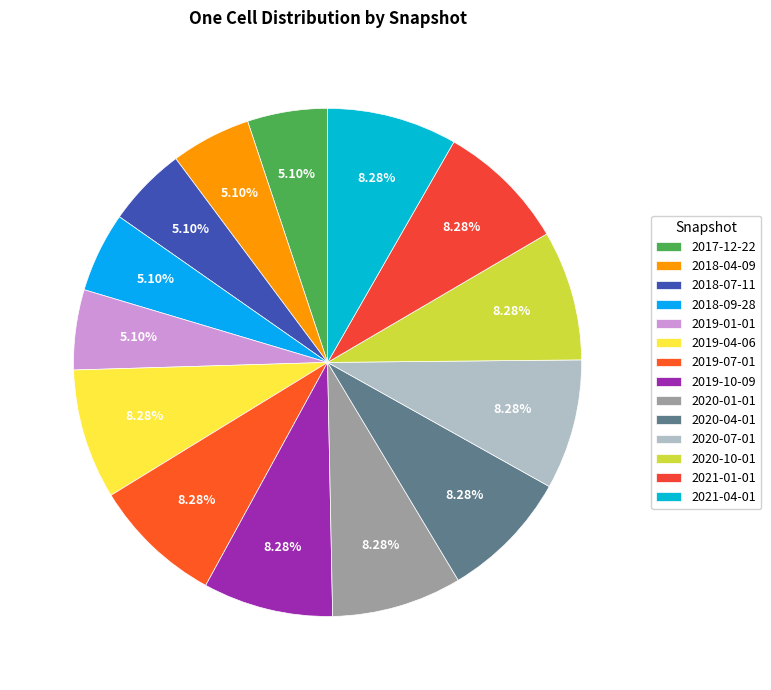

Which category has the biggest portion of the pie?

2019-04-06